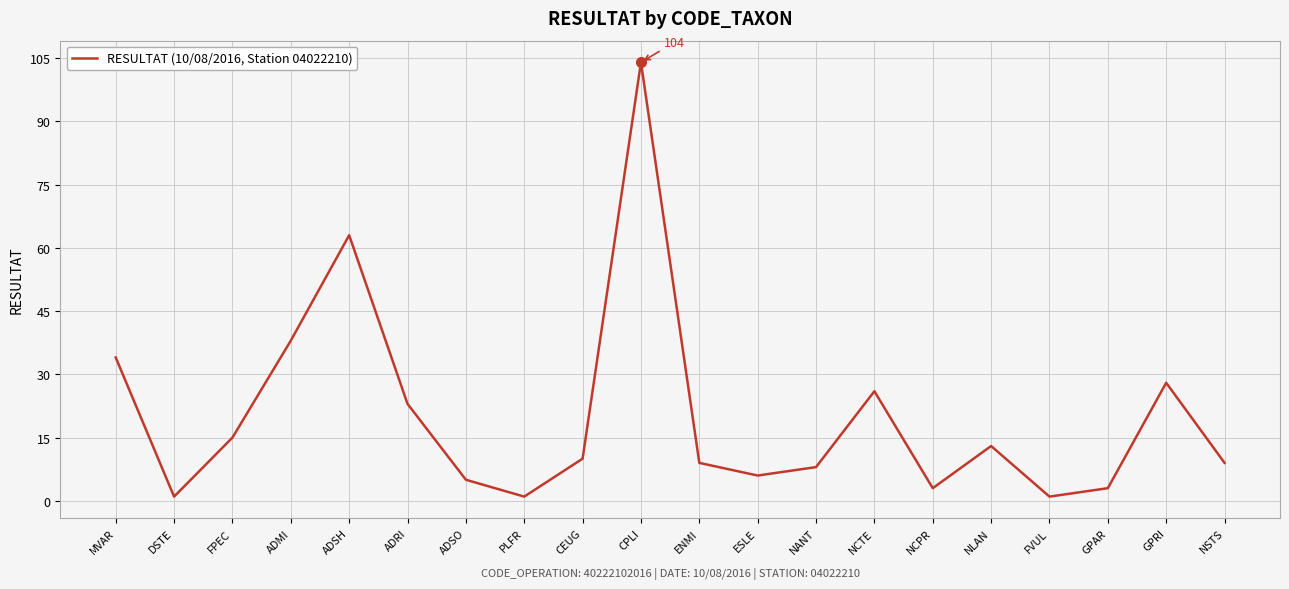

Which category has the highest value across all series?

CPLI